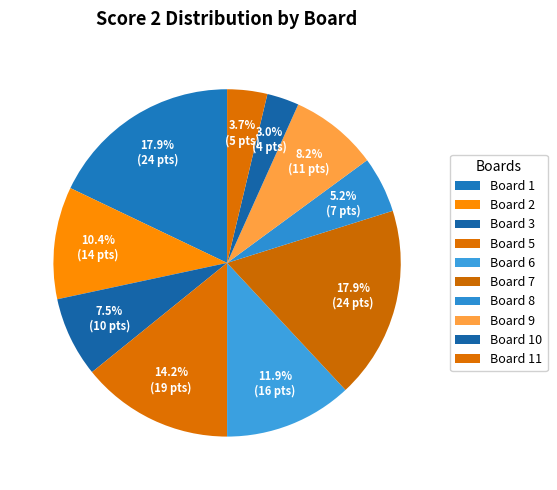

How many slices are in this pie chart?

10